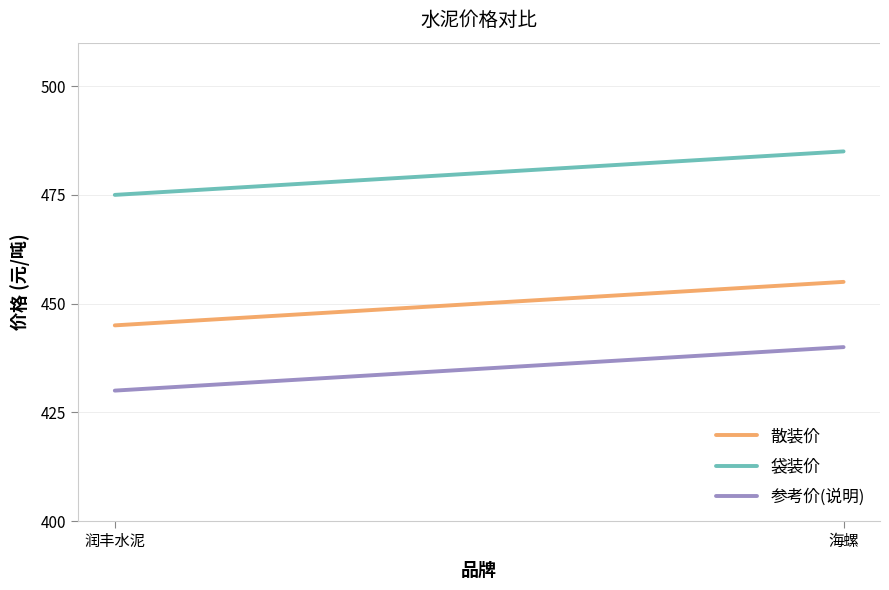

Rank the categories by 参考价(说明) value from lowest to highest.

润丰水泥, 海螺